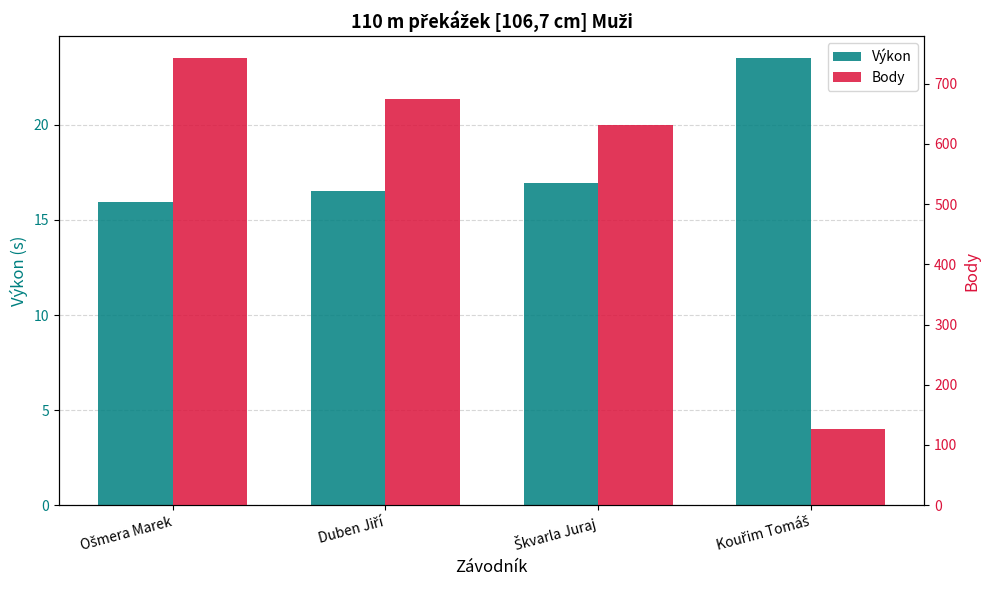

What is the difference between the Body values at Duben Jiří and Škvarla Juraj?

44.0